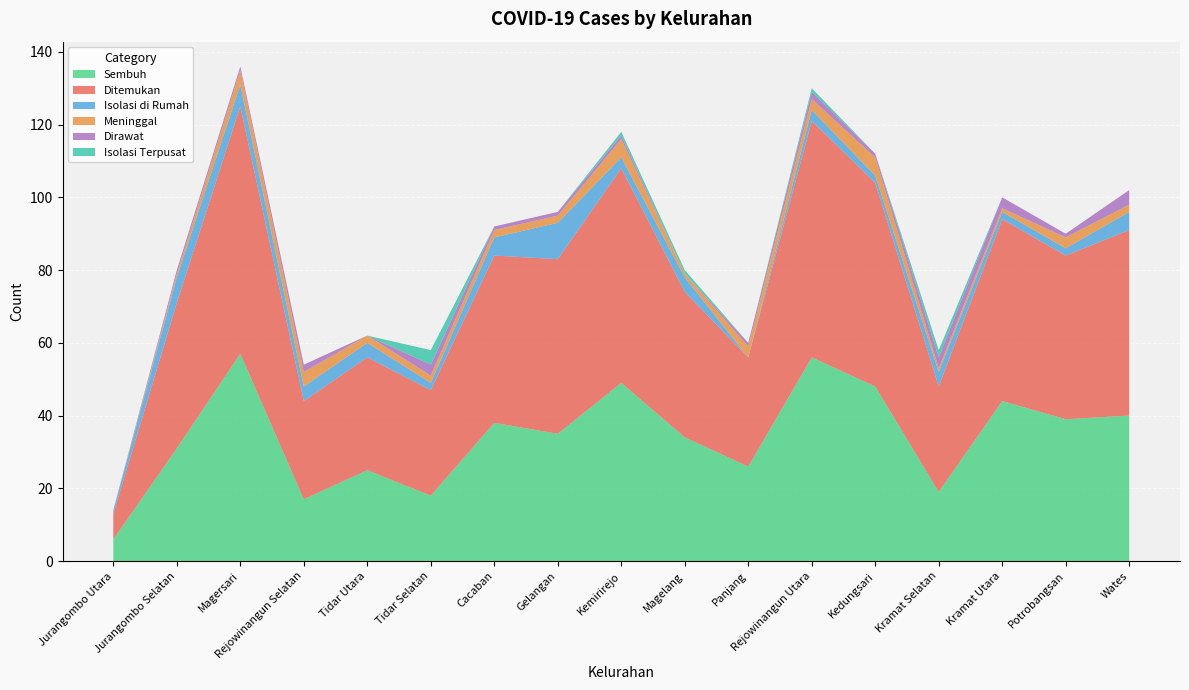

Reading right to left, transcribe all the data shown in this chart.

Sembuh: Wates=40	Potrobangsan=39	Kramat Utara=44	Kramat Selatan=19	Kedungsari=48	Rejowinangun Utara=56	Panjang=26	Magelang=34	Kemirirejo=49	Gelangan=35	Cacaban=38	Tidar Selatan=18	Tidar Utara=25	Rejowinangun Selatan=17	Magersari=57	Jurangombo Selatan=31	Jurangombo Utara=6
Ditemukan: Wates=51	Potrobangsan=45	Kramat Utara=50	Kramat Selatan=29	Kedungsari=56	Rejowinangun Utara=65	Panjang=30	Magelang=40	Kemirirejo=59	Gelangan=48	Cacaban=46	Tidar Selatan=29	Tidar Utara=31	Rejowinangun Selatan=27	Magersari=68	Jurangombo Selatan=40	Jurangombo Utara=7
Isolasi di Rumah: Wates=5	Potrobangsan=2	Kramat Utara=2	Kramat Selatan=4	Kedungsari=2	Rejowinangun Utara=3	Panjang=0	Magelang=4	Kemirirejo=3	Gelangan=10	Cacaban=5	Tidar Selatan=2	Tidar Utara=4	Rejowinangun Selatan=4	Magersari=6	Jurangombo Selatan=7	Jurangombo Utara=1
Meninggal: Wates=2	Potrobangsan=3	Kramat Utara=1	Kramat Selatan=1	Kedungsari=5	Rejowinangun Utara=3	Panjang=3	Magelang=1	Kemirirejo=5	Gelangan=2	Cacaban=2	Tidar Selatan=2	Tidar Utara=2	Rejowinangun Selatan=4	Magersari=4	Jurangombo Selatan=1	Jurangombo Utara=0
Dirawat: Wates=4	Potrobangsan=1	Kramat Utara=3	Kramat Selatan=3	Kedungsari=1	Rejowinangun Utara=2	Panjang=1	Magelang=0	Kemirirejo=1	Gelangan=1	Cacaban=1	Tidar Selatan=3	Tidar Utara=0	Rejowinangun Selatan=2	Magersari=1	Jurangombo Selatan=1	Jurangombo Utara=0
Isolasi Terpusat: Wates=0	Potrobangsan=0	Kramat Utara=0	Kramat Selatan=2	Kedungsari=0	Rejowinangun Utara=1	Panjang=0	Magelang=1	Kemirirejo=1	Gelangan=0	Cacaban=0	Tidar Selatan=4	Tidar Utara=0	Rejowinangun Selatan=0	Magersari=0	Jurangombo Selatan=0	Jurangombo Utara=0